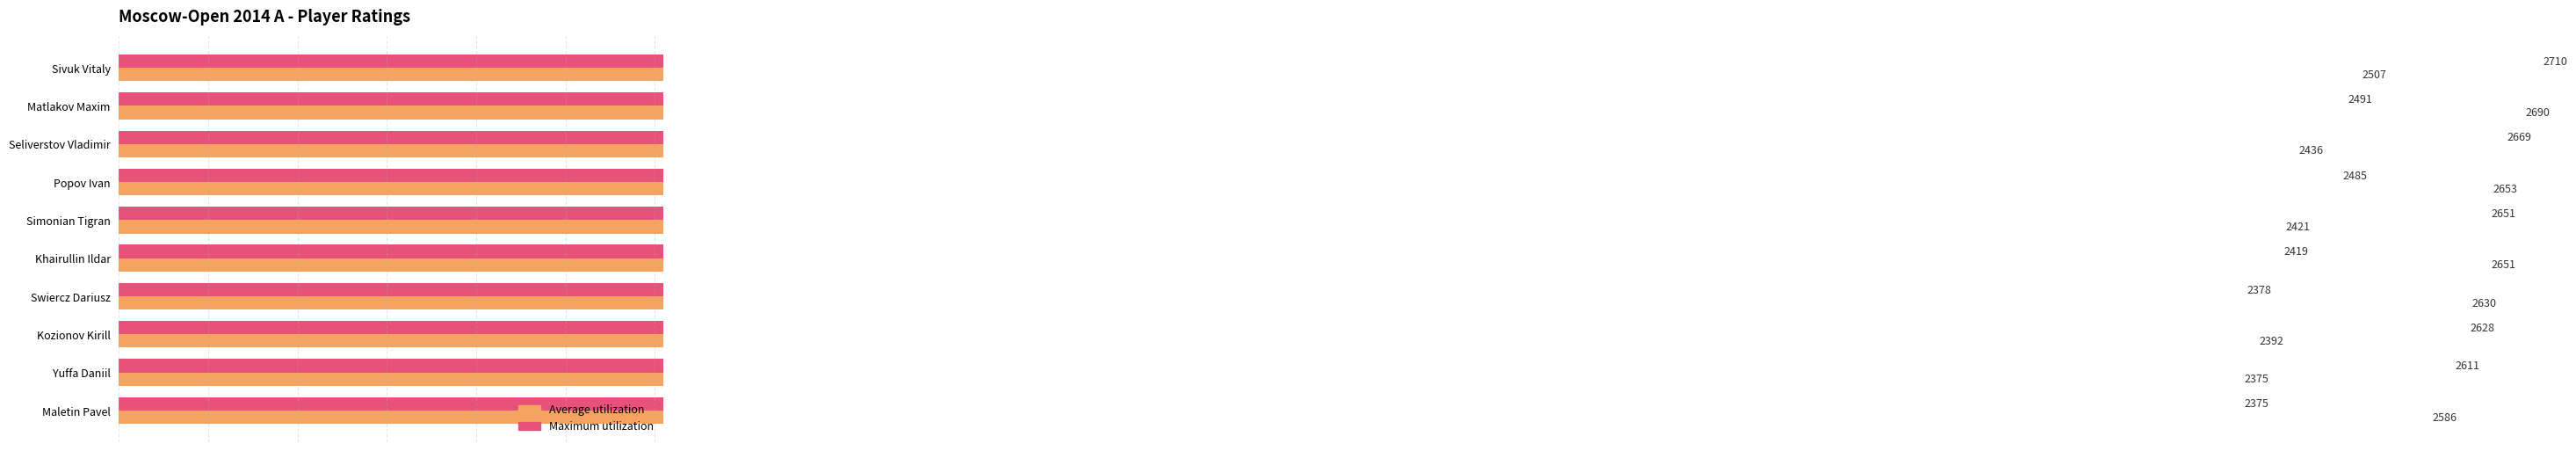

Which series has the largest total across all categories?

Maximum utilization